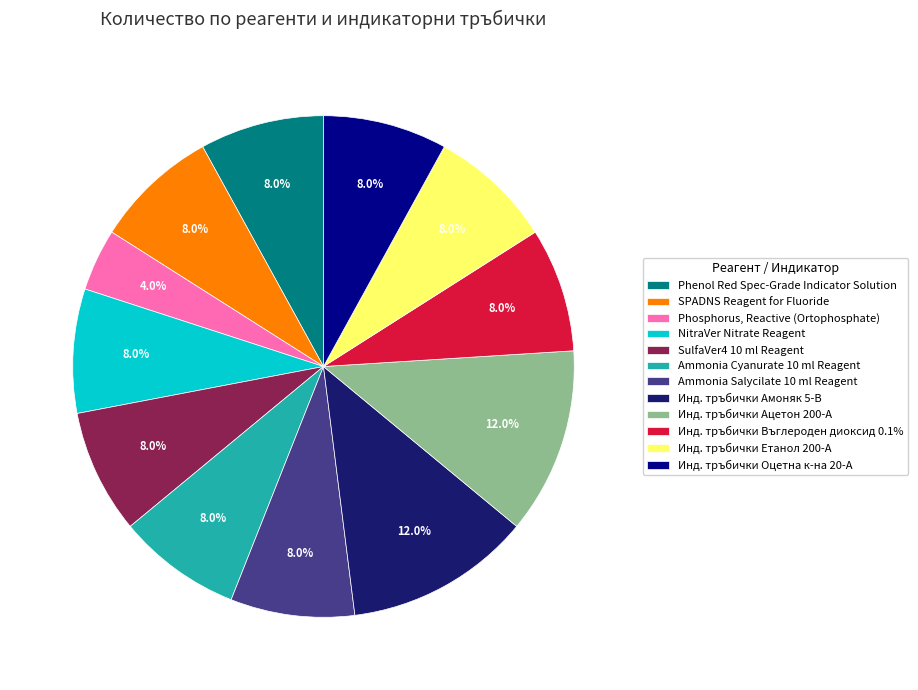

Approximately how many times larger is the value at Ammonia Salycilate 10 ml Reagent compared to Phenol Red Spec-Grade Indicator Solution?

1.0